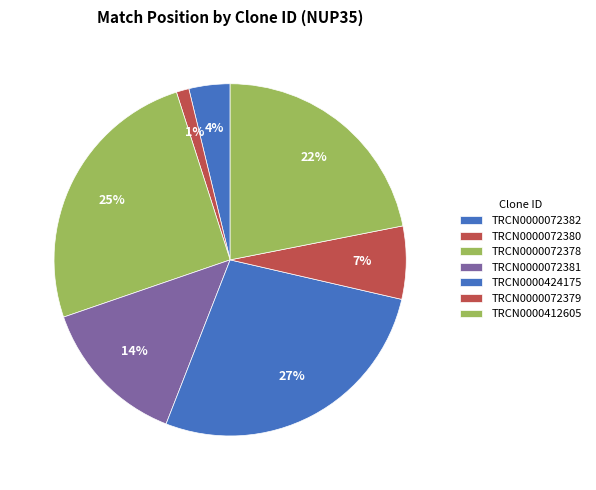

Is TRCN0000072379 the majority of the pie?

No